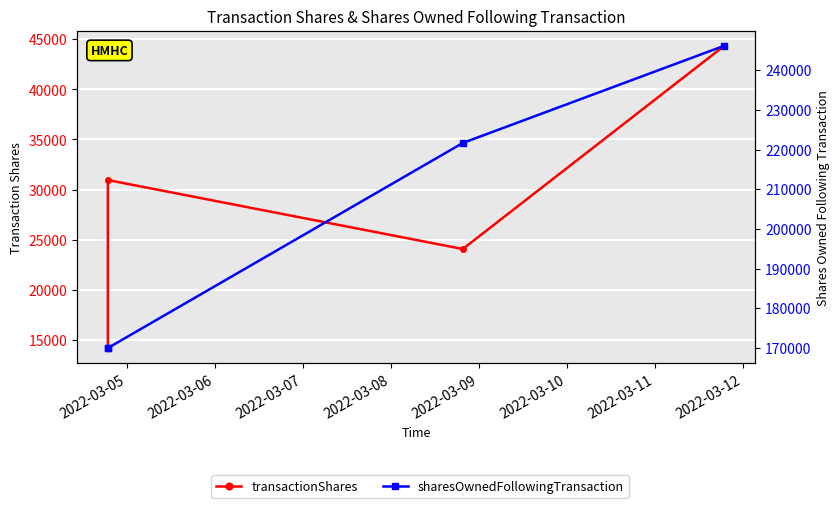

List the series in order of their peak value, lowest first.

transactionShares, sharesOwnedFollowingTransaction